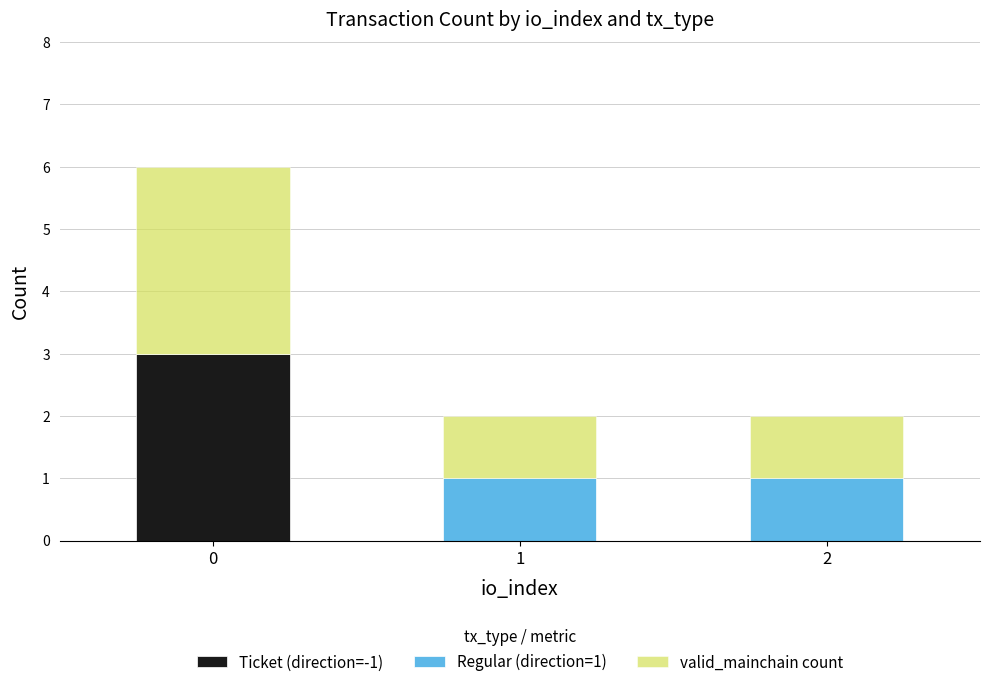

Reading left to right, what are the values for Ticket (direction=-1)?

0=3	1=0	2=0